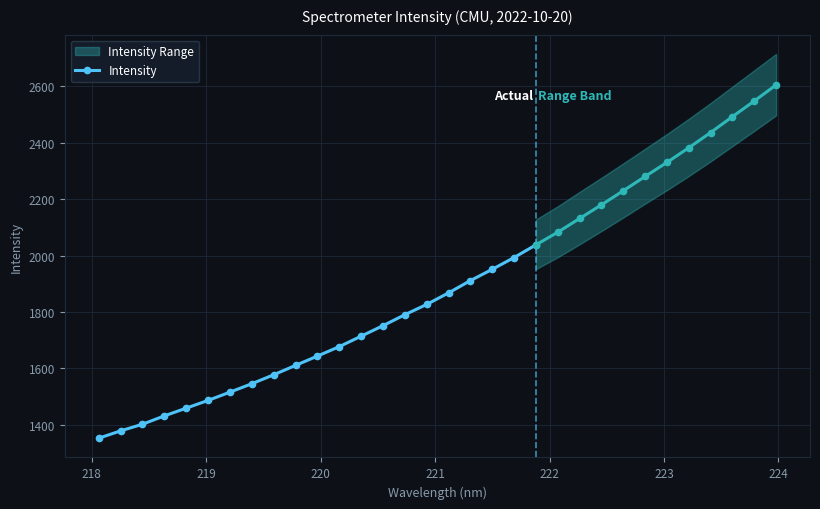

What is the minimum value for Intensity?

1352.6